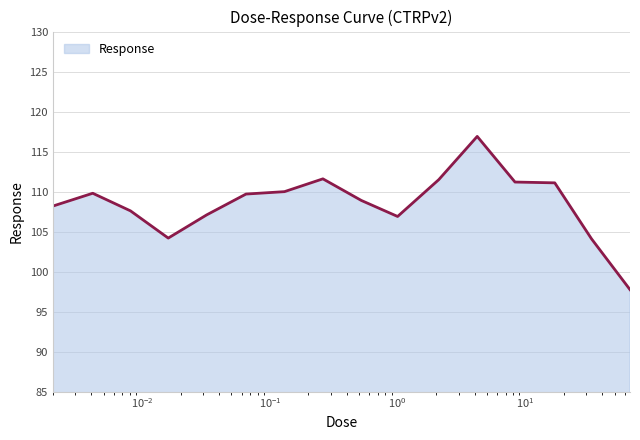

How many lines are shown in the chart?

1